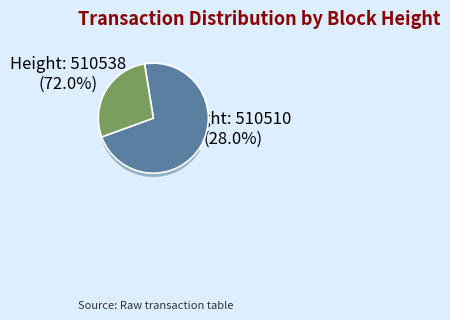

Is there a majority slice in this chart?

Yes